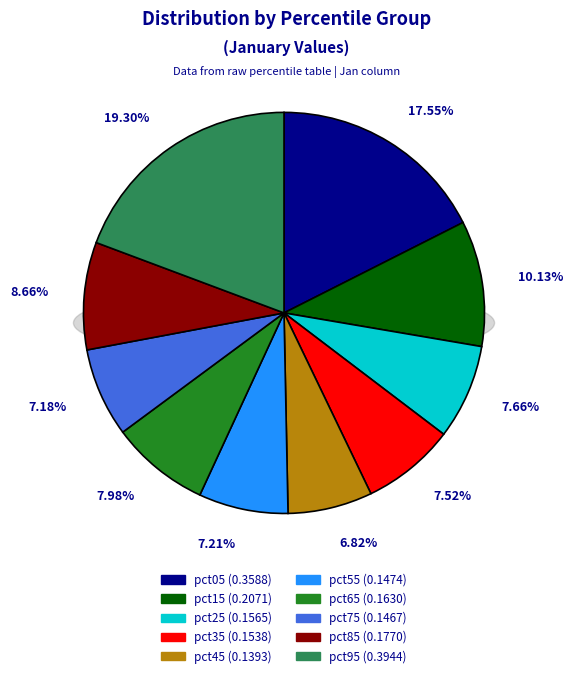

What is the smallest slice in the pie chart?

pct45